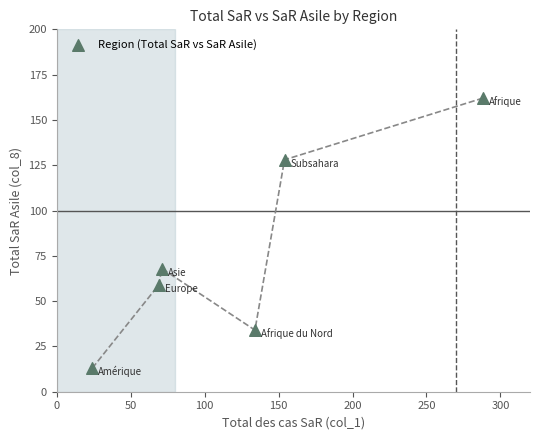

What Y value in the scatter plot is closest to 87?

68